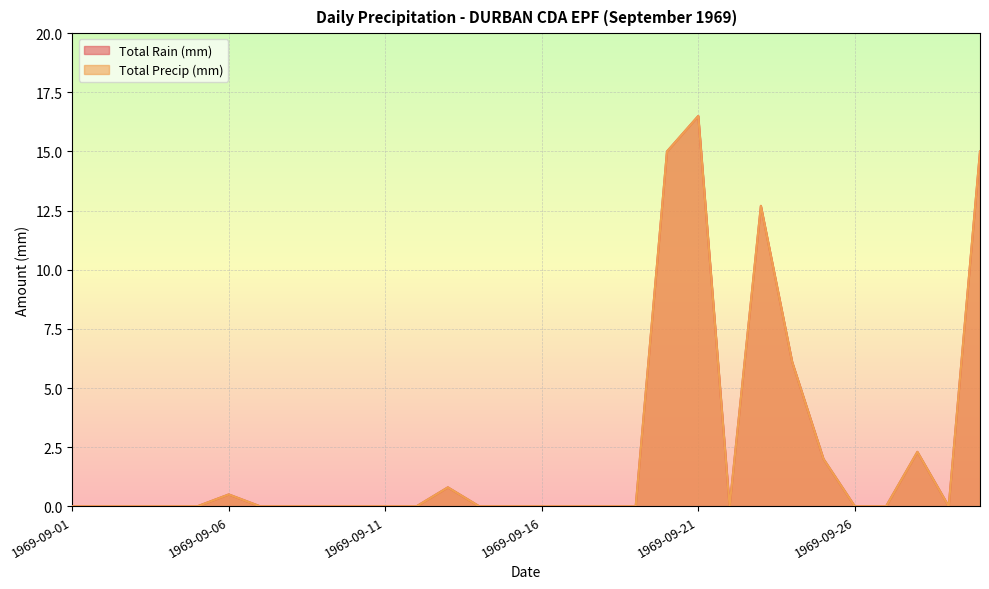

How many lines are shown in the chart?

2